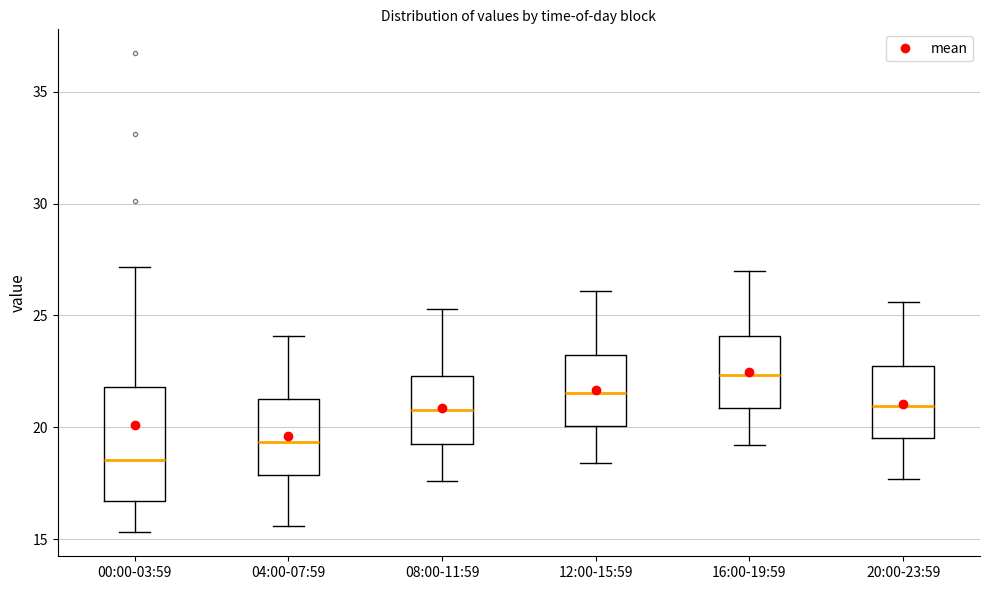

Reading left to right, read every box against the y-axis: the position of its median line, the range the box covers, and the ends of its whiskers. The values are not printed on the chart, so give them approximately, as read against the axis.

00:00-03:59: median 18.5, box 16.5 to 22.0, whiskers 15.5 to 27.0
04:00-07:59: median 19.5, box 18.0 to 21.5, whiskers 15.5 to 24.0
08:00-11:59: median 21.0, box 19.5 to 22.5, whiskers 17.5 to 25.5
12:00-15:59: median 21.5, box 20.0 to 23.0, whiskers 18.5 to 26.0
16:00-19:59: median 22.5, box 21.0 to 24.0, whiskers 19.0 to 27.0
20:00-23:59: median 21.0, box 19.5 to 22.5, whiskers 17.5 to 25.5